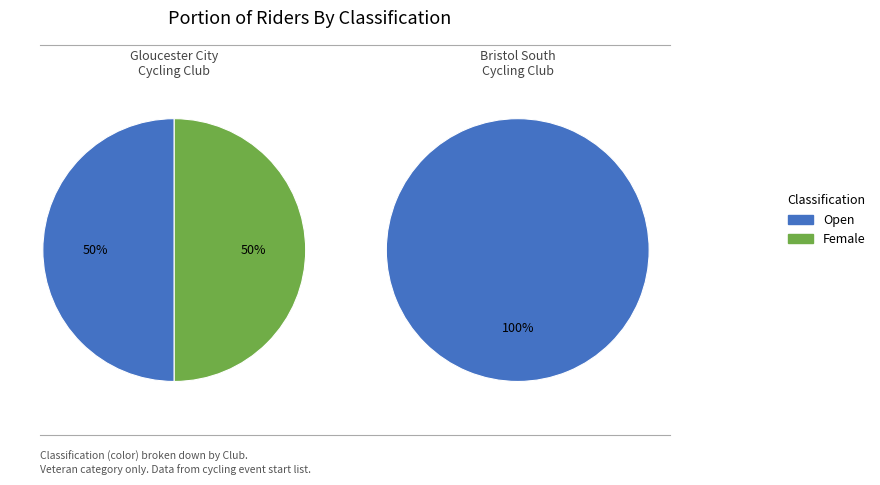

True or false: Open (Andrew Legge) accounts for 14% of the total.

False